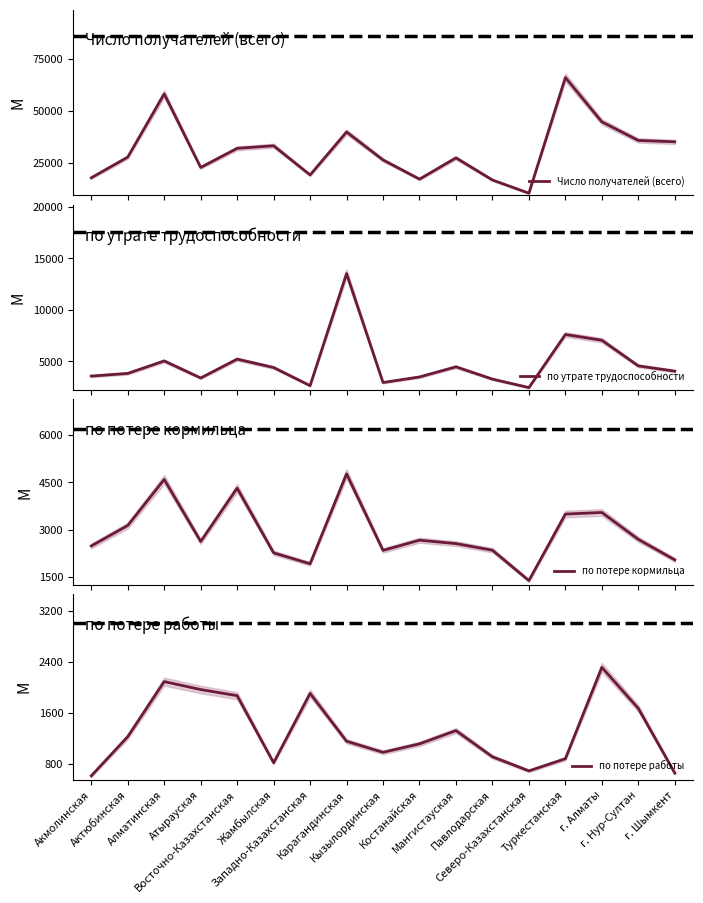

Is this an area chart (filled region under the line)?

No